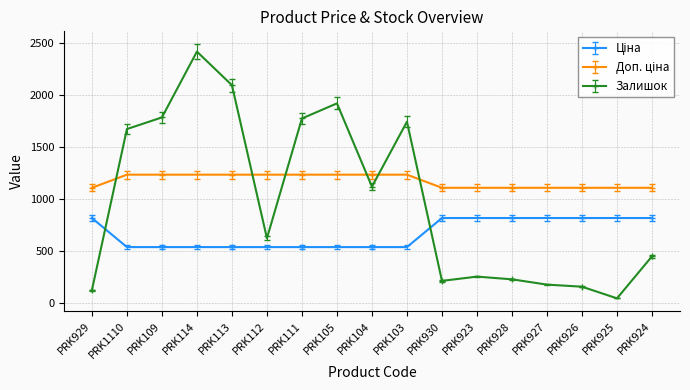

The value of Залишок at PRK109 is 1786.0. True or false?

True